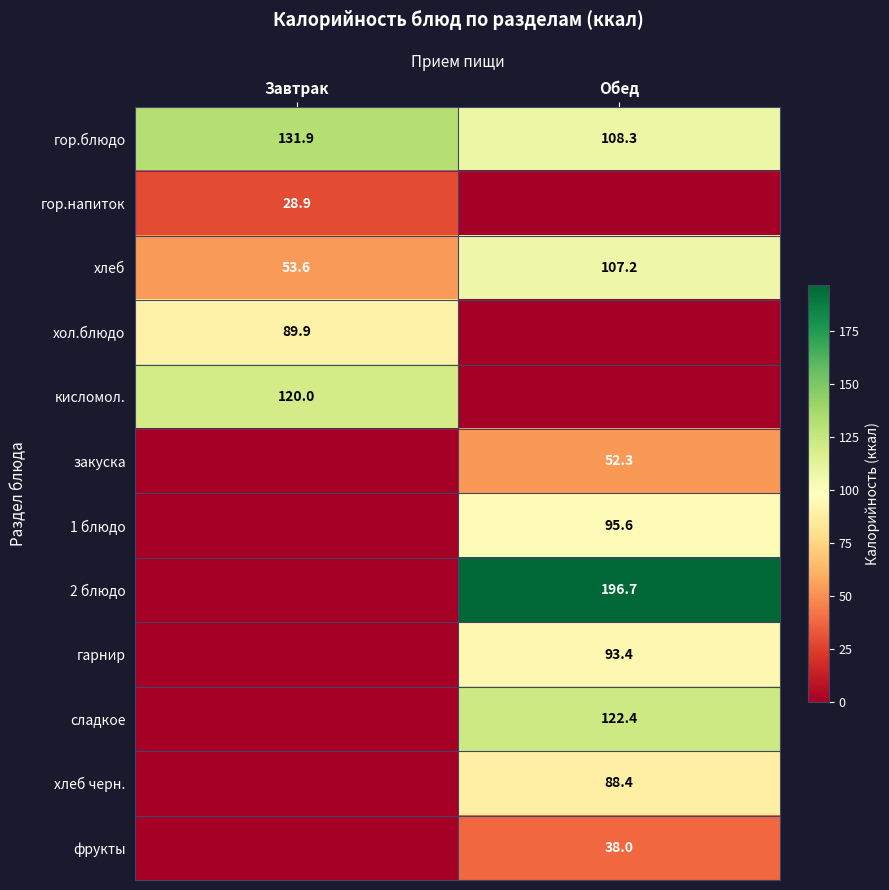

Between Завтрак and Обед, which is larger?

Завтрак